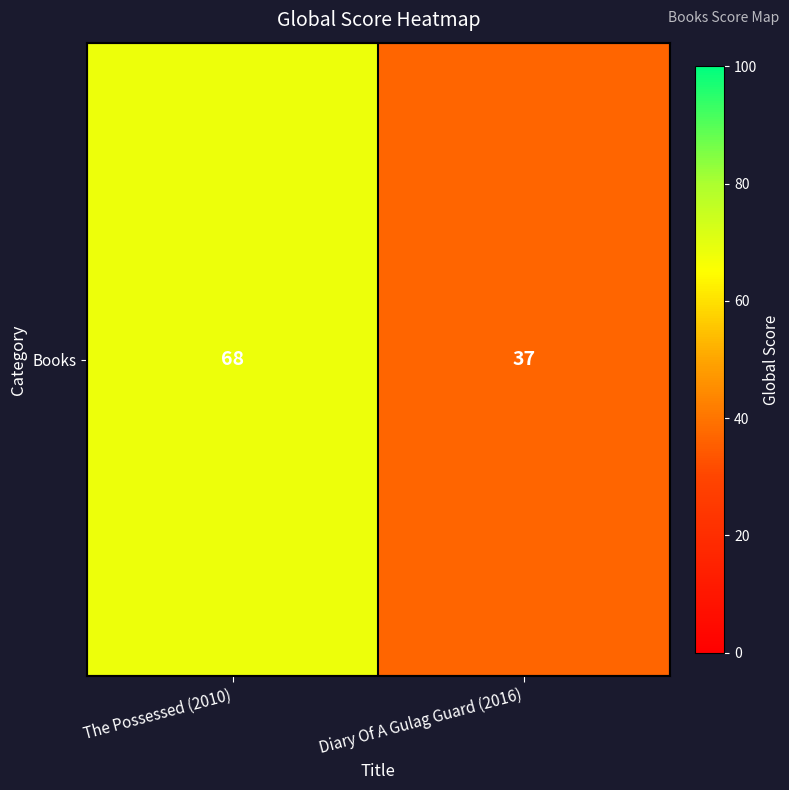

Where is the data nearest to the value 52?

Diary Of A Gulag Guard (2016)